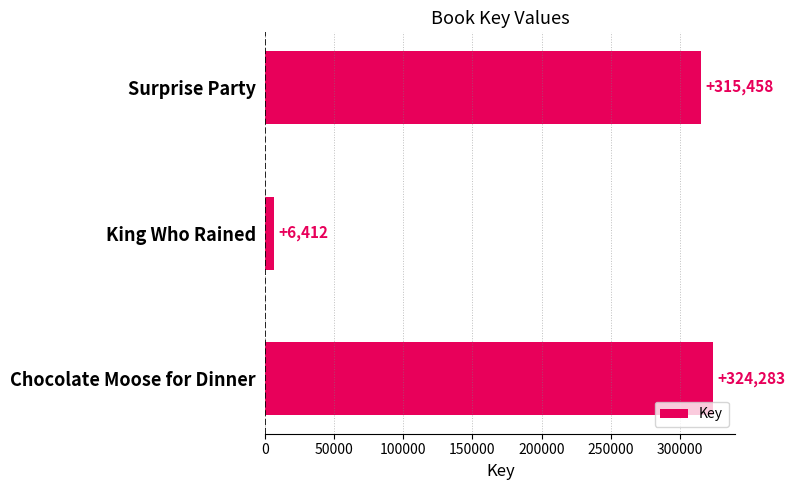

Are the bars horizontal?

Yes